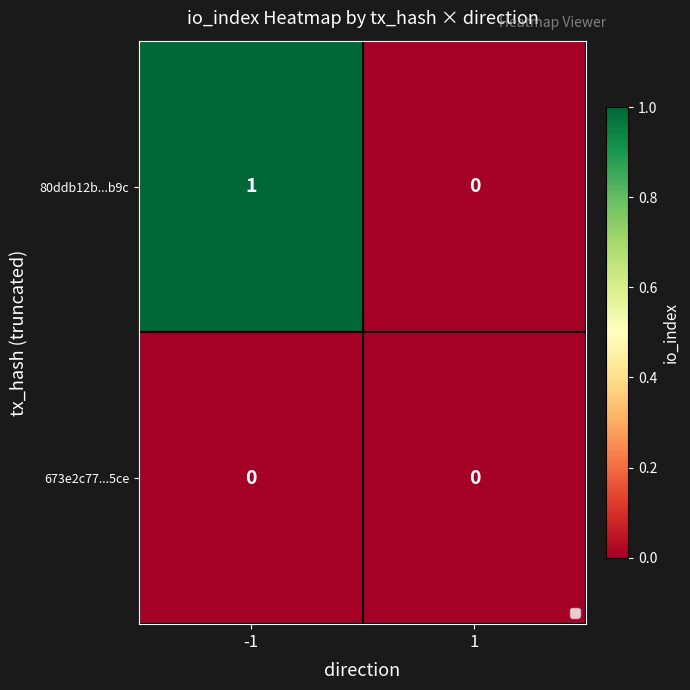

Between -1 and 1, which series saw the biggest shift?

80ddb12b...b9c